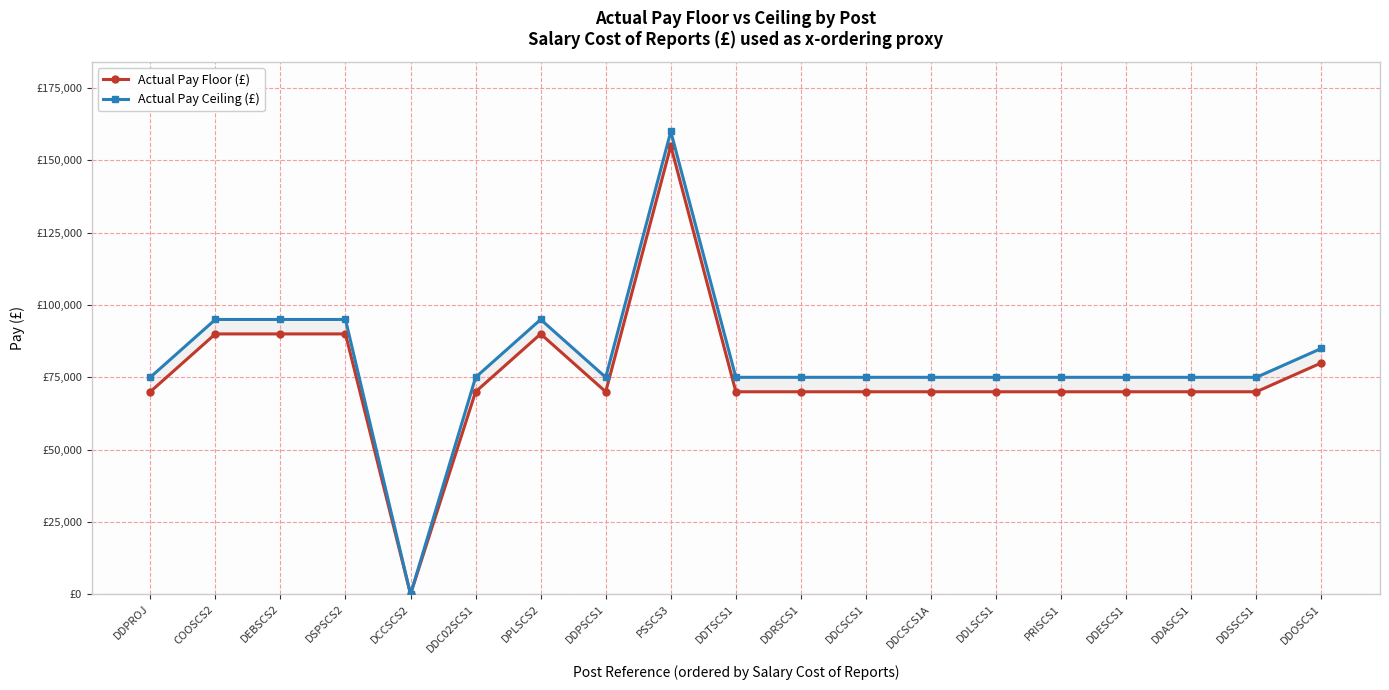

In Actual Pay Ceiling (£), how many points are lower than both neighbors (excluding endpoints)?

2